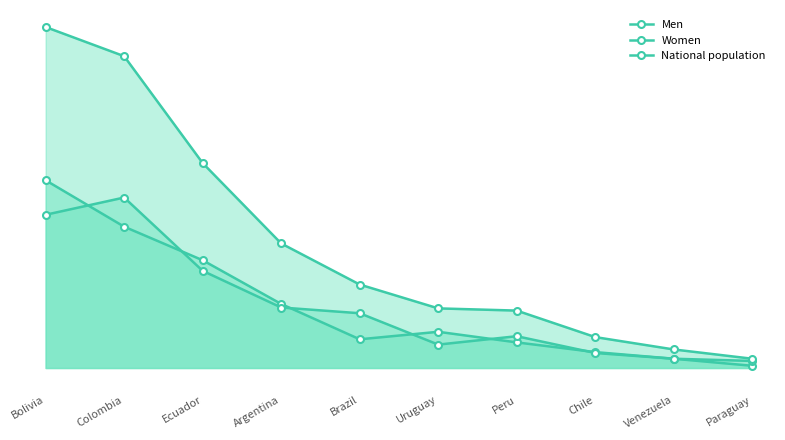

Between which two adjacent categories do Women and Men first intersect?

Bolivia and Colombia